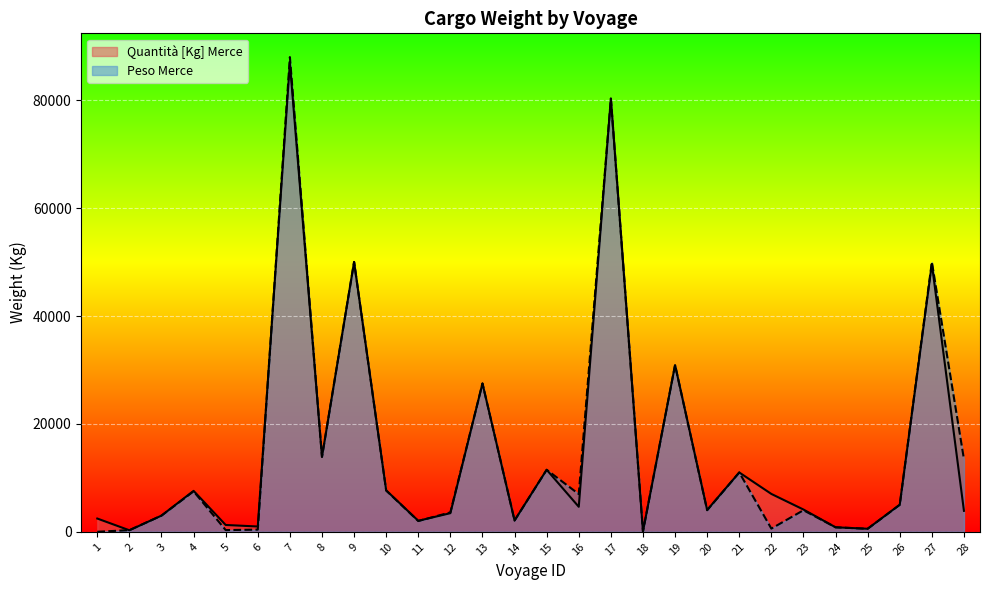

In Peso Merce, how many points are higher than both neighbors (excluding endpoints)?

10